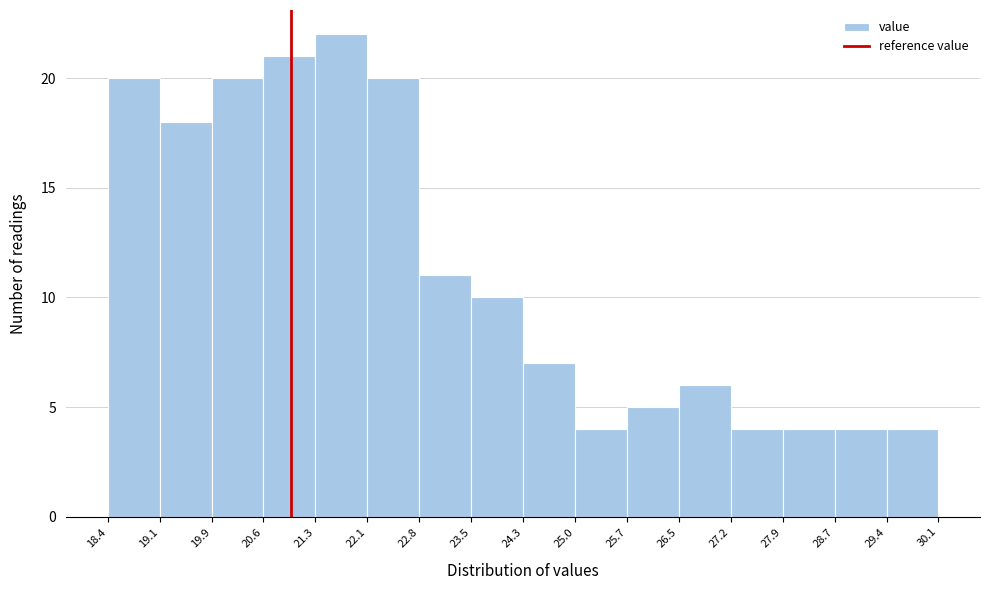

Reading left to right, list every bar in this chart as the range it spans on the x-axis followed by its height. The values are not printed on the chart, so give them approximately, as read against the axis.

18.4 to 19.1: 20
19.1 to 19.9: 18
19.9 to 20.6: 20
20.6 to 21.3: 21
21.3 to 22.1: 22
22.1 to 22.8: 20
22.8 to 23.5: 11
23.5 to 24.3: 10
24.3 to 25.0: 7
25.0 to 25.7: 4
25.7 to 26.5: 5
26.5 to 27.2: 6
27.2 to 27.9: 4
27.9 to 28.7: 4
28.7 to 29.4: 4
29.4 to 30.1: 4